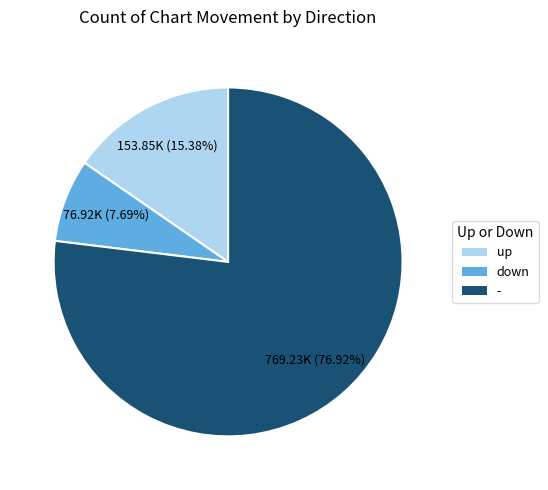

Which slice is the largest?

-